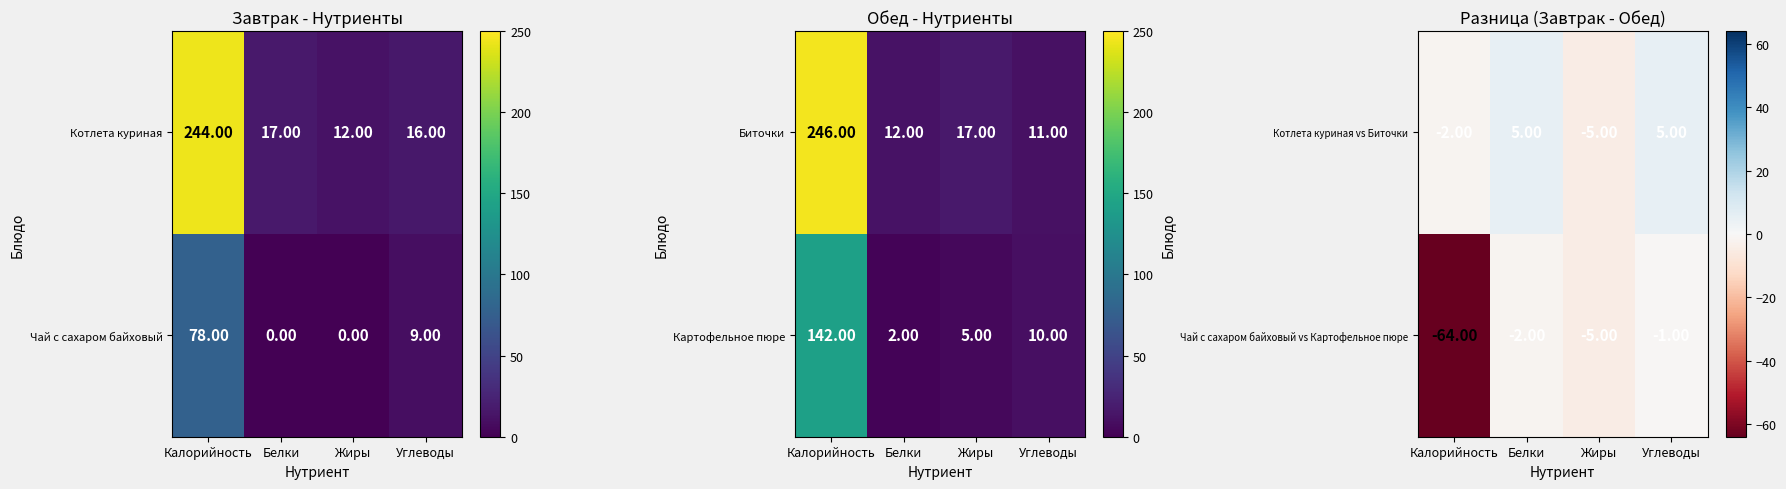

What is the maximum value for Котлета куриная vs Биточки?

5